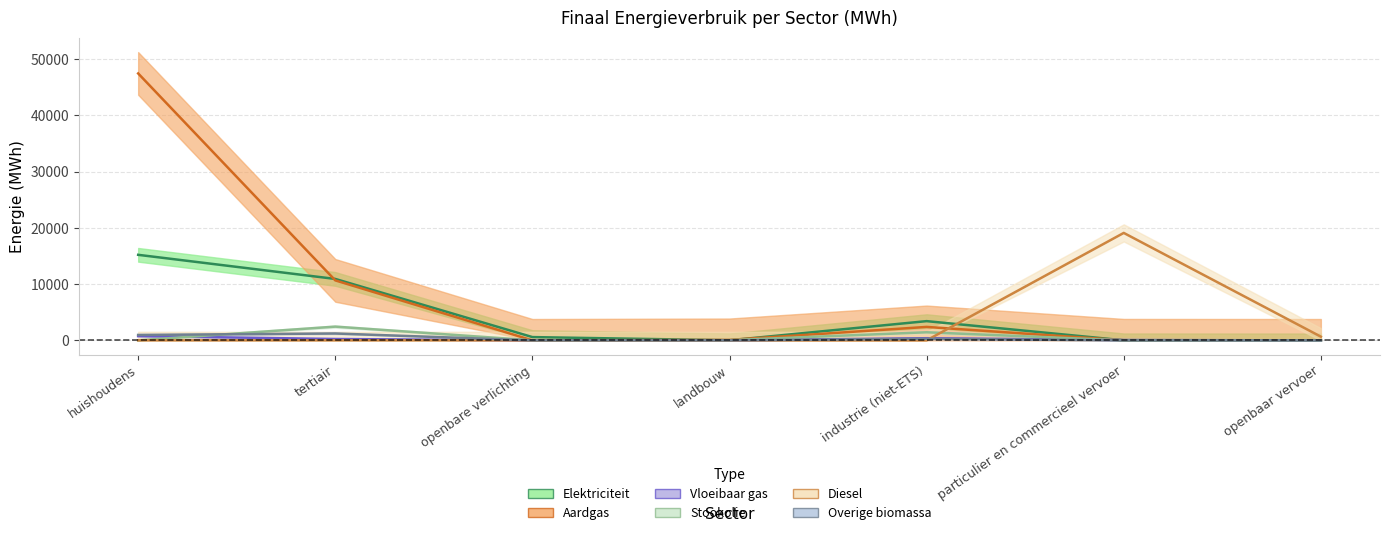

True or false: Aardgas and Overige biomassa cross at least once.

False